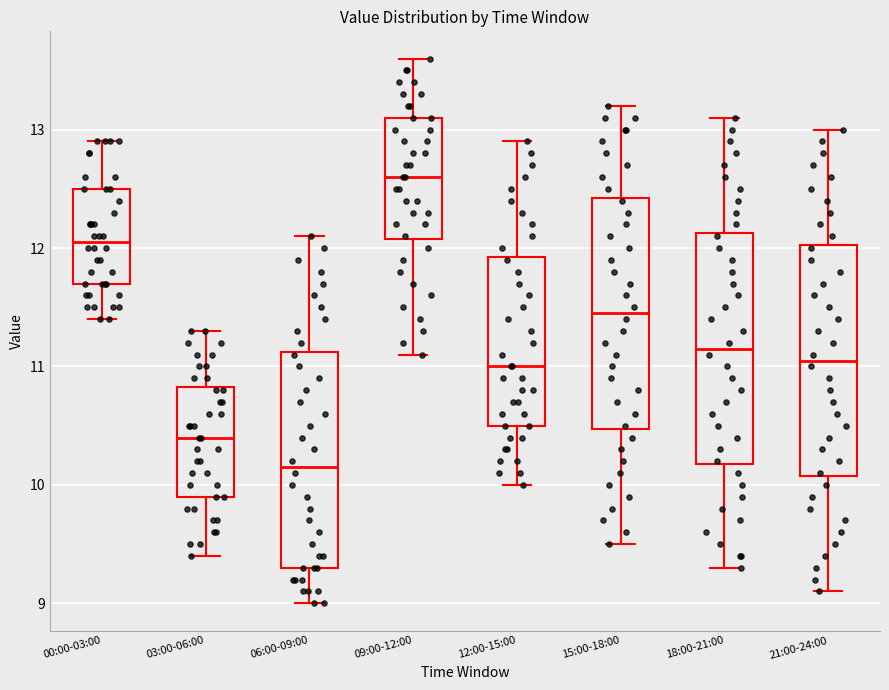

Which box's median line is the highest?

09:00-12:00